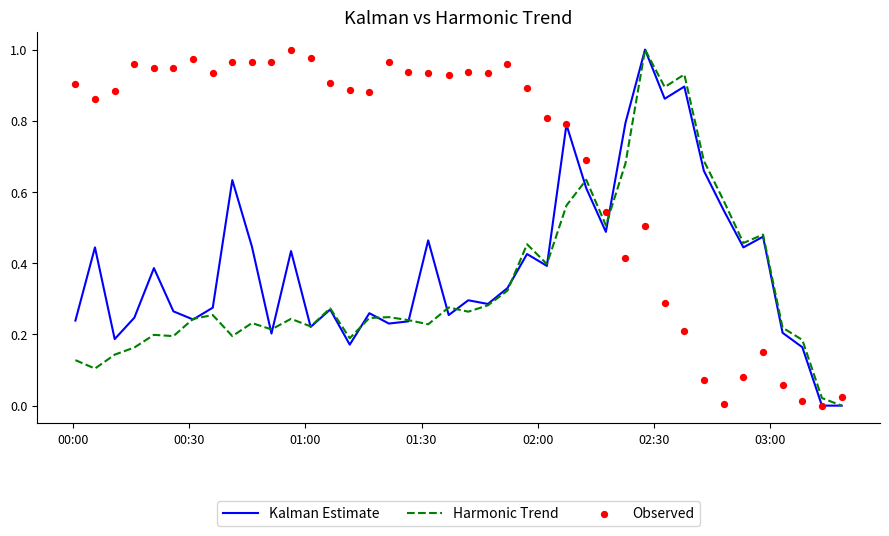

Which series has the largest total across all categories?

Observed